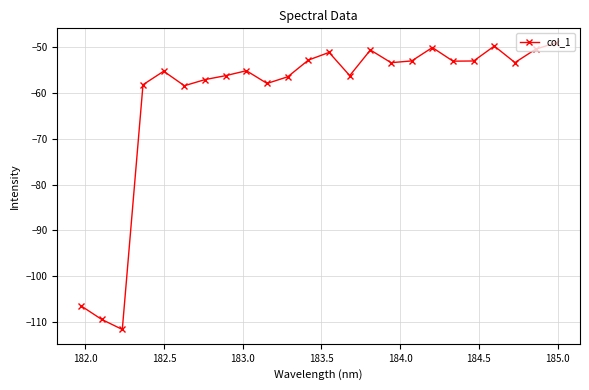

What is the value of the 21st point from the left?

-49.7